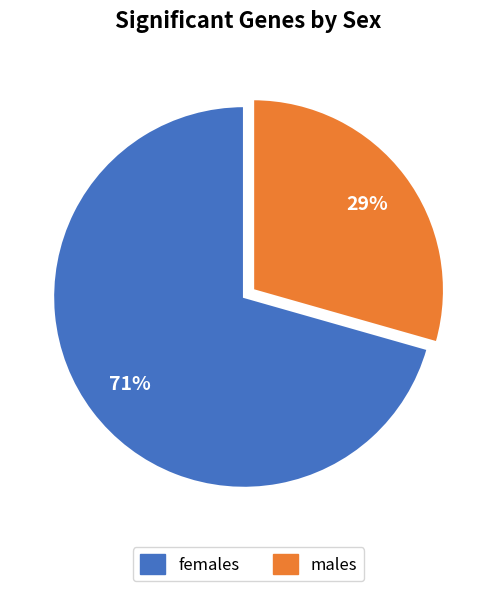

Does any single category account for the majority?

Yes